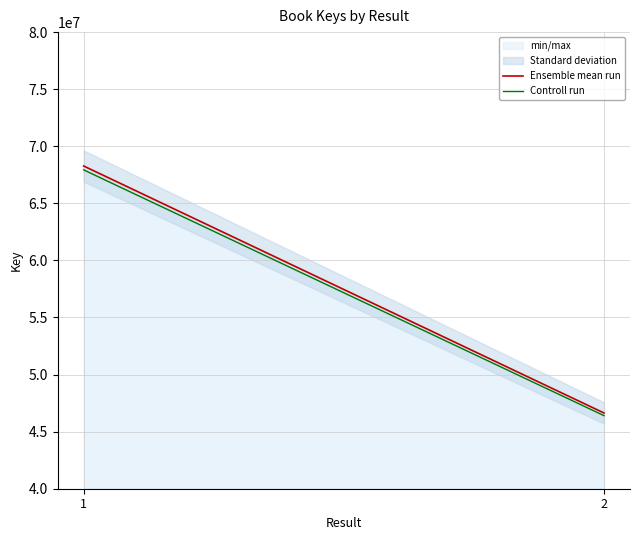

What is the sum of all Ensemble mean run values?

114906805.0